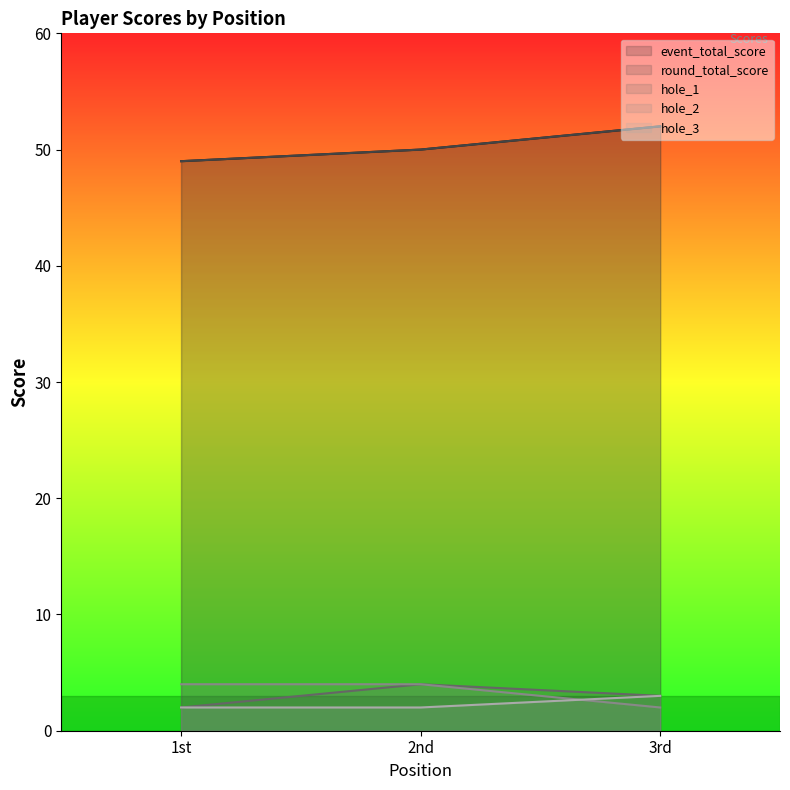

What is the maximum value shown in the chart?

52